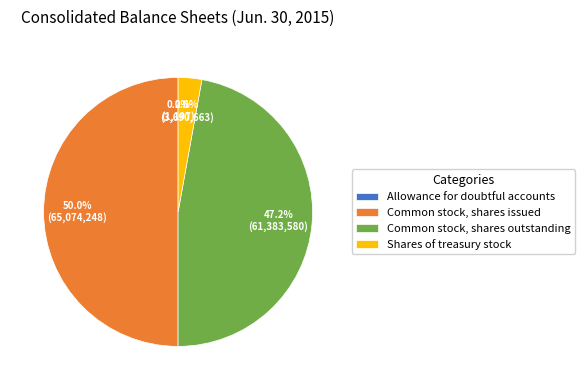

To the nearest percent, what is the combined percentage of Common stock, shares outstanding and Shares of treasury stock?

50%